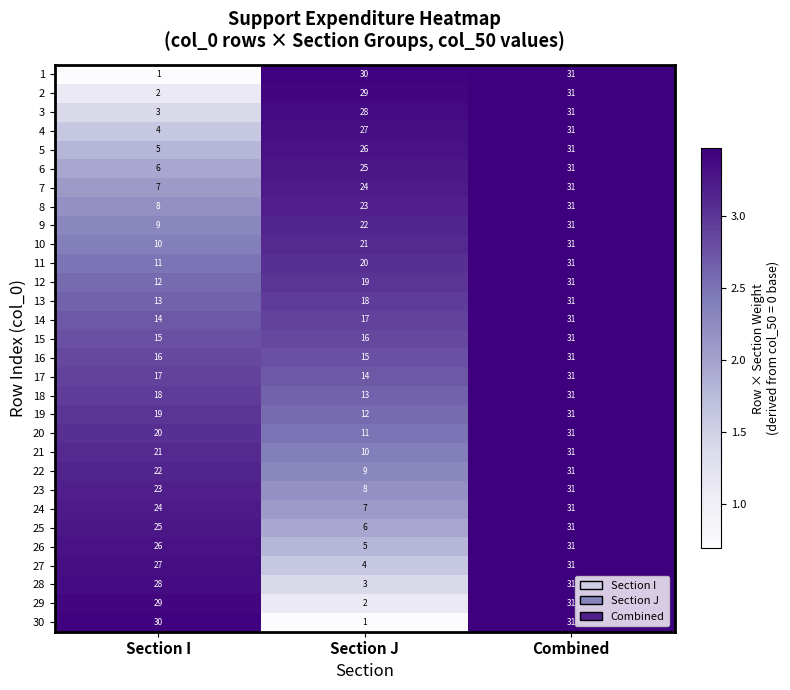

Is it true that 21 equals 14 at Combined?

False